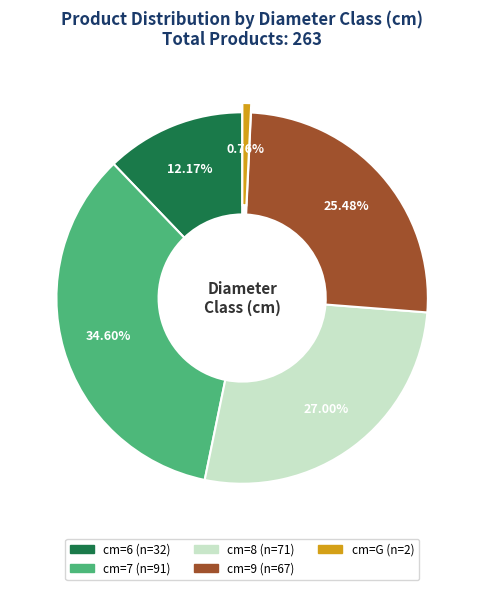

Does any single category account for the majority?

No